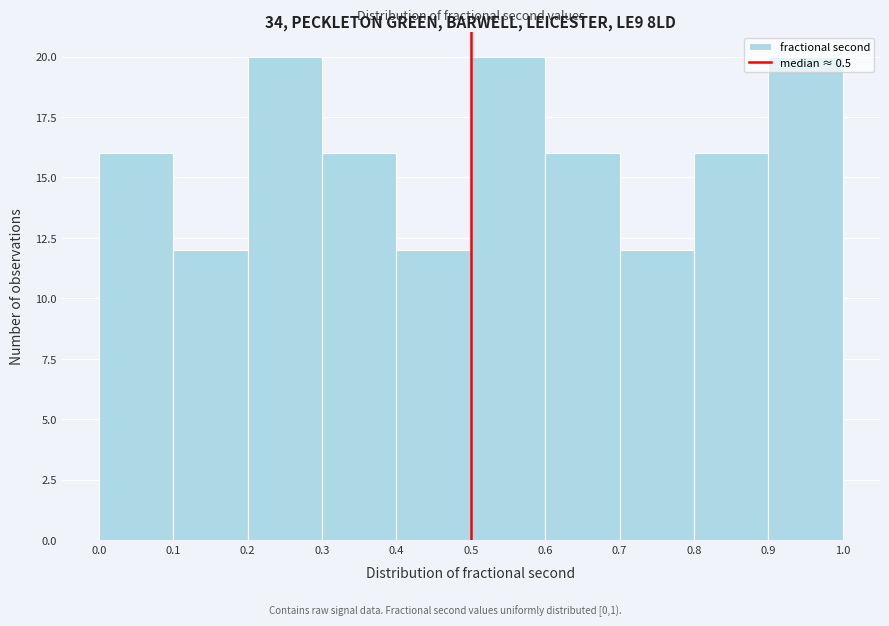

Reading left to right, list every bar in this chart as the range it spans on the x-axis followed by its height. The values are not printed on the chart, so give them approximately, as read against the axis.

0.0 to 0.1: 16
0.1 to 0.2: 12
0.2 to 0.3: 20
0.3 to 0.4: 16
0.4 to 0.5: 12
0.5 to 0.6: 20
0.6 to 0.7: 16
0.7 to 0.8: 12
0.8 to 0.9: 16
0.9 to 1.0: 20